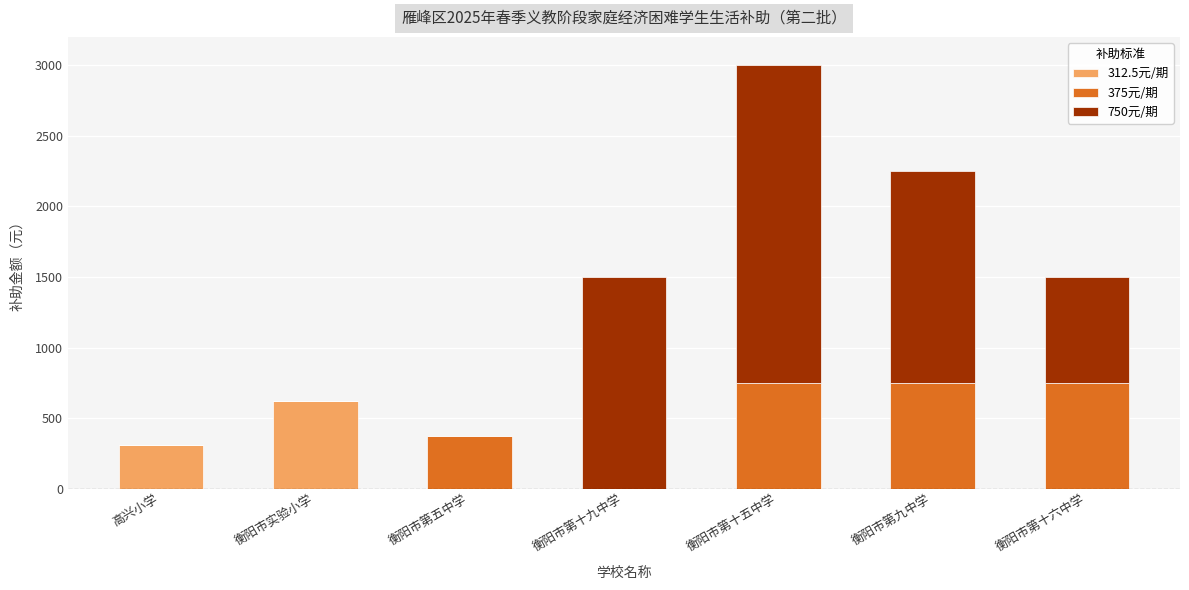

What is the total value across all series at 衡阳市第十六中学?

1500.0